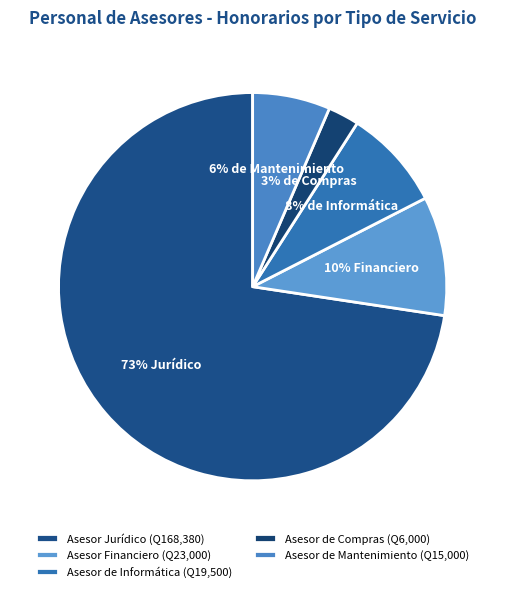

Rank the categories by value from highest to lowest.

Asesor Jurídico, Asesor Financiero, Asesor de Informática, Asesor de Mantenimiento, Asesor de Compras